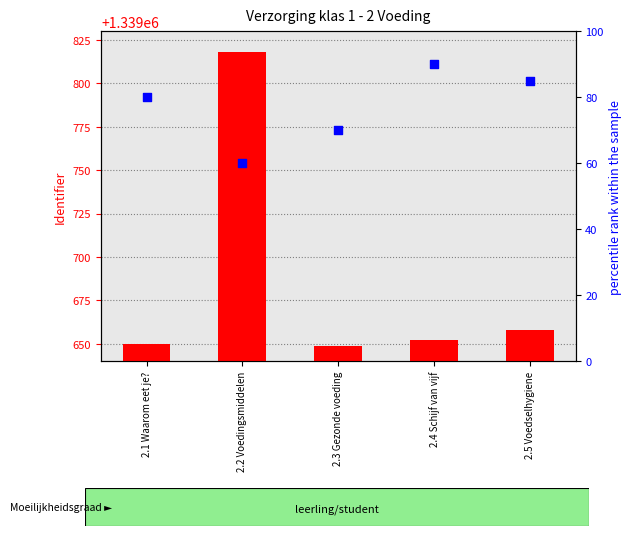

Which series reaches the maximum Y coordinate?

Identifier value